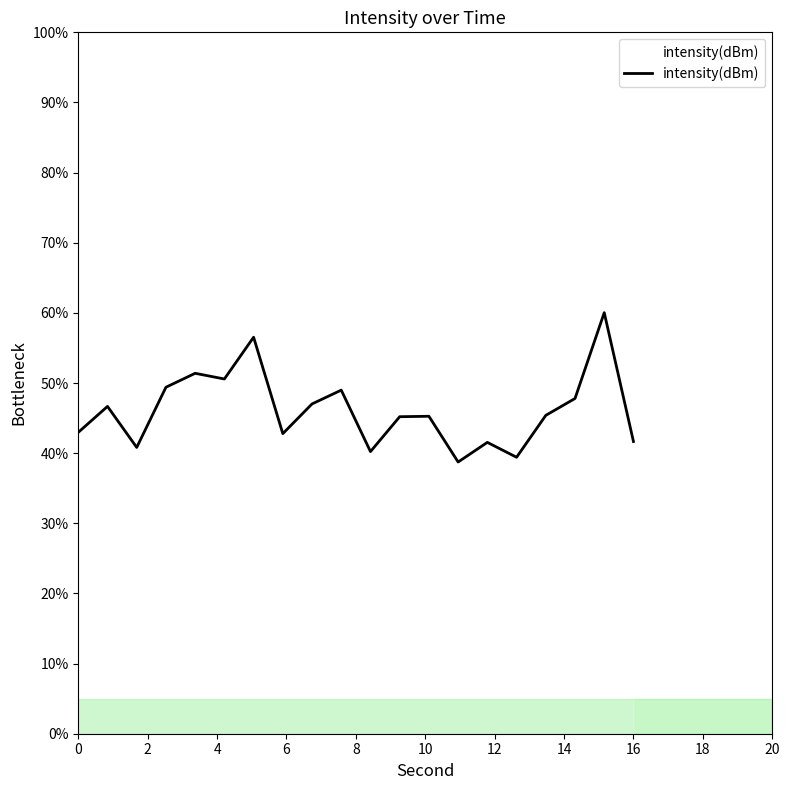

What is the minimum value shown in the chart?

38.7